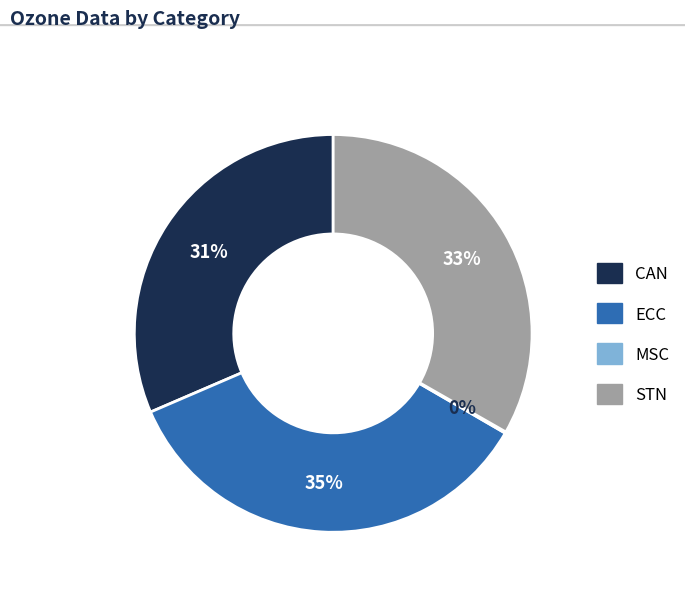

Is there any slice that represents more than half of the pie?

No